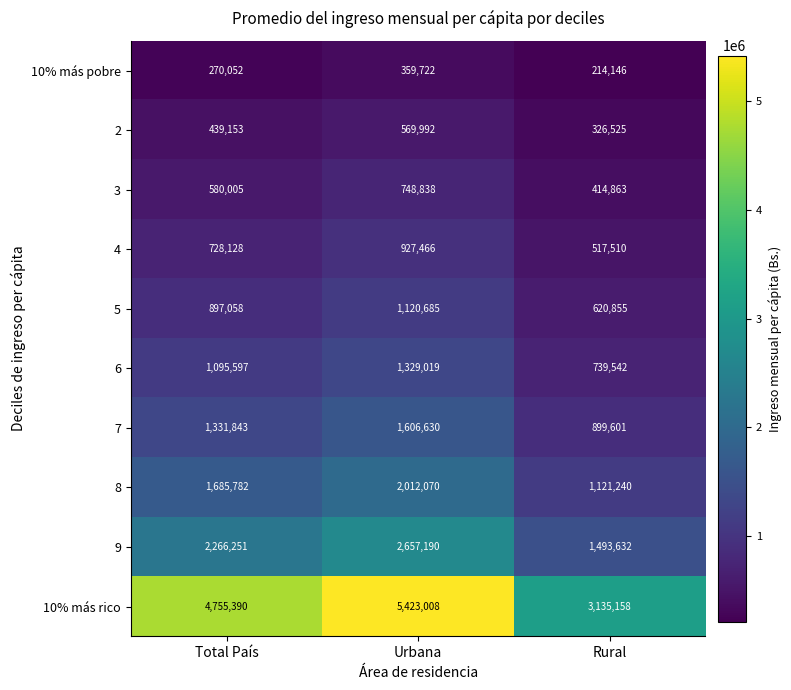

What is the total value across all series at Urbana?

16754620